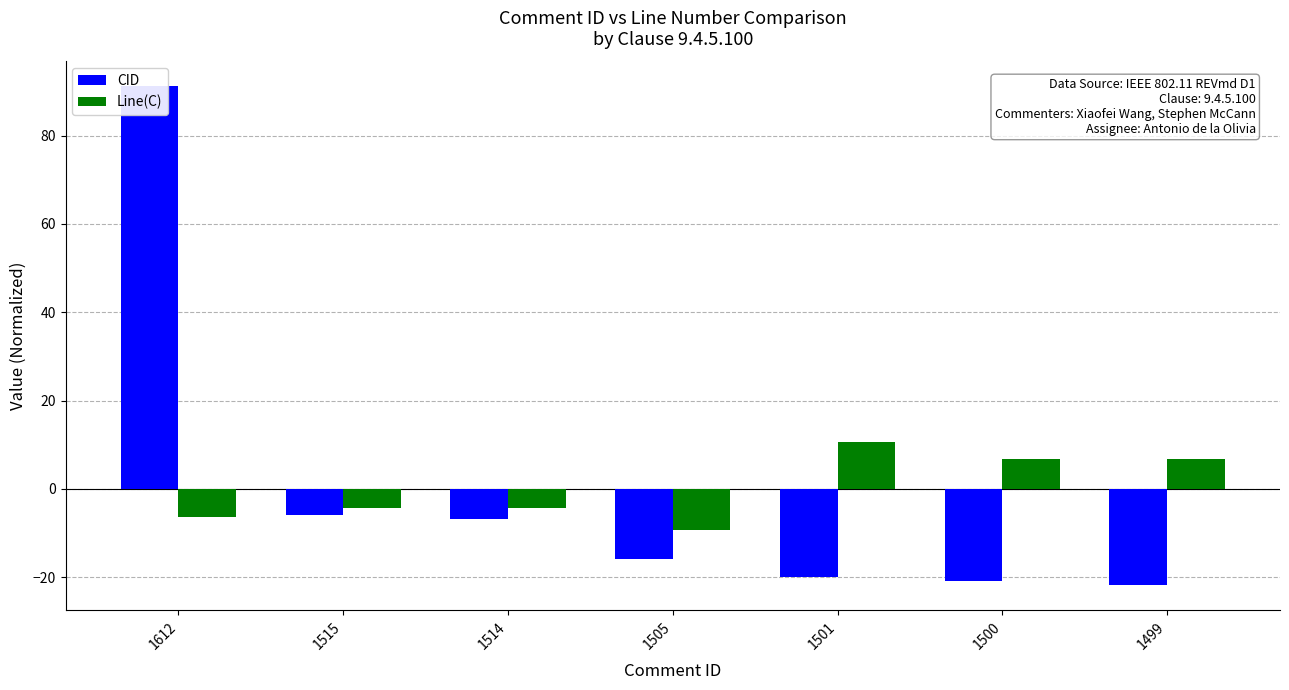

Reading right to left, transcribe all the data shown in this chart.

CID: 1499=-21.9	1500=-20.9	1501=-19.9	1505=-15.9	1514=-6.9	1515=-5.9	1612=91.1
Line(C): 1499=6.7	1500=6.7	1501=10.7	1505=-9.3	1514=-4.3	1515=-4.3	1612=-6.3